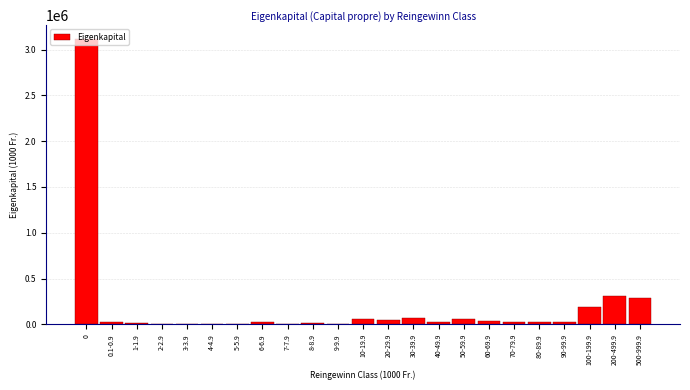

What is the maximum value shown in the chart?

3110102